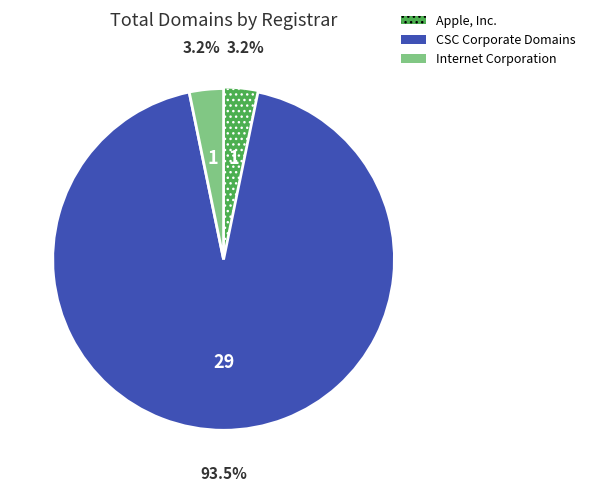

Is there any slice that represents more than half of the pie?

Yes